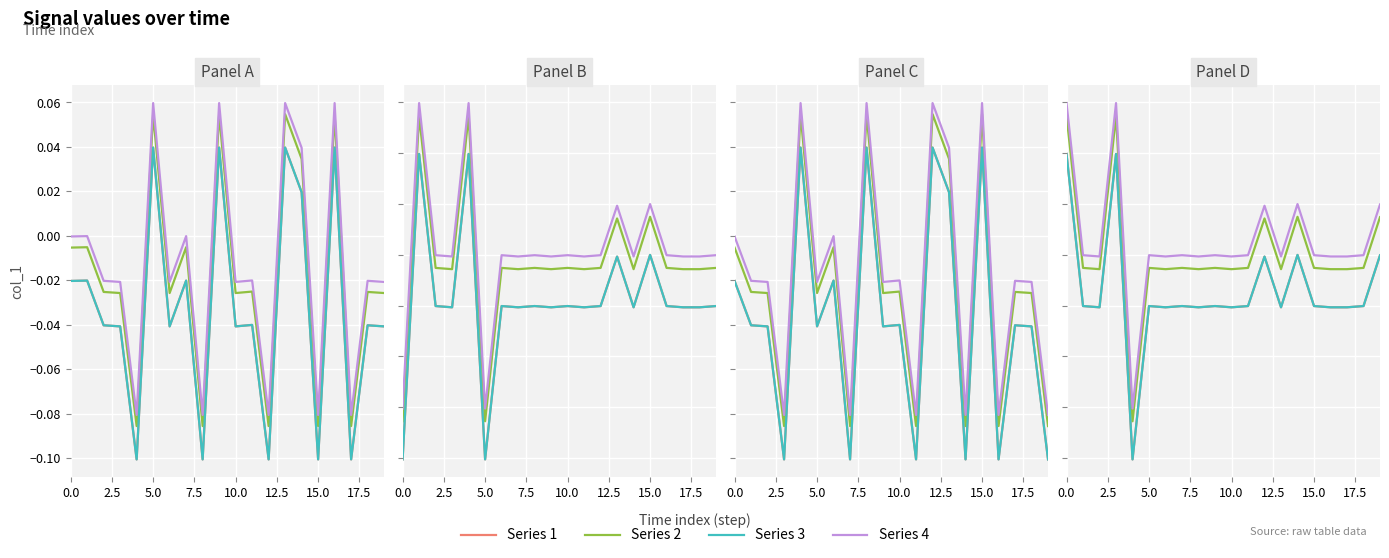

What is the total value across all series at 9?

-0.1